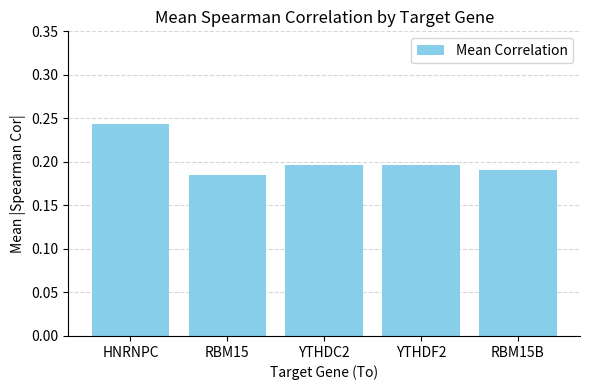

What is the sum of the values at YTHDC2 and HNRNPC?

0.4